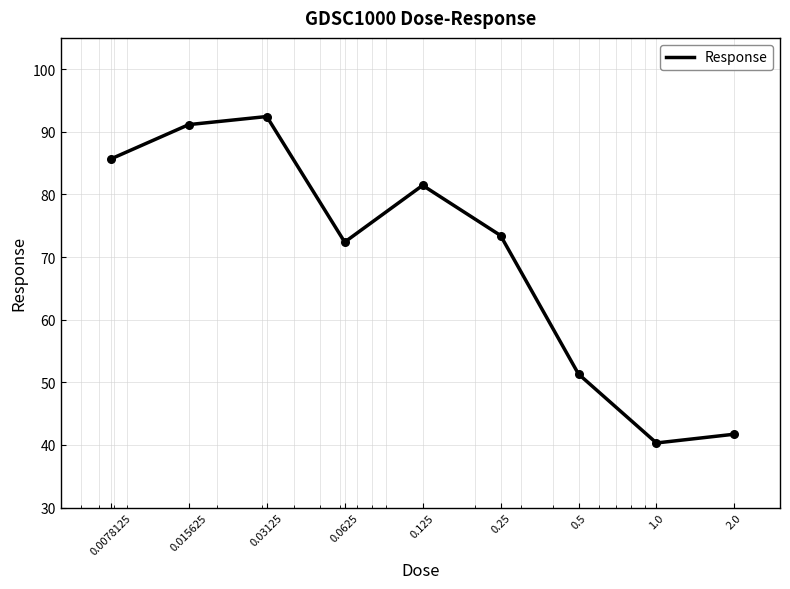

What is the maximum value shown in the chart?

92.4